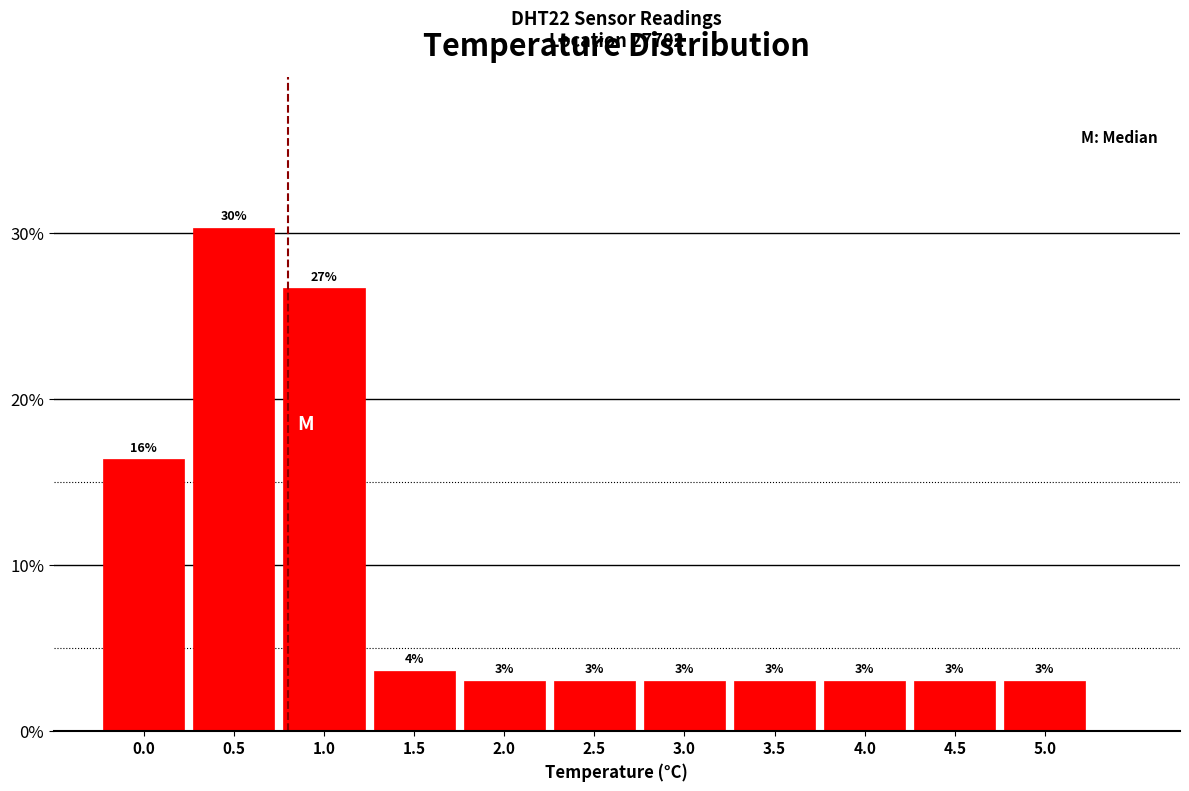

Which range on the x-axis has the tallest bar?

0.25 to 0.75